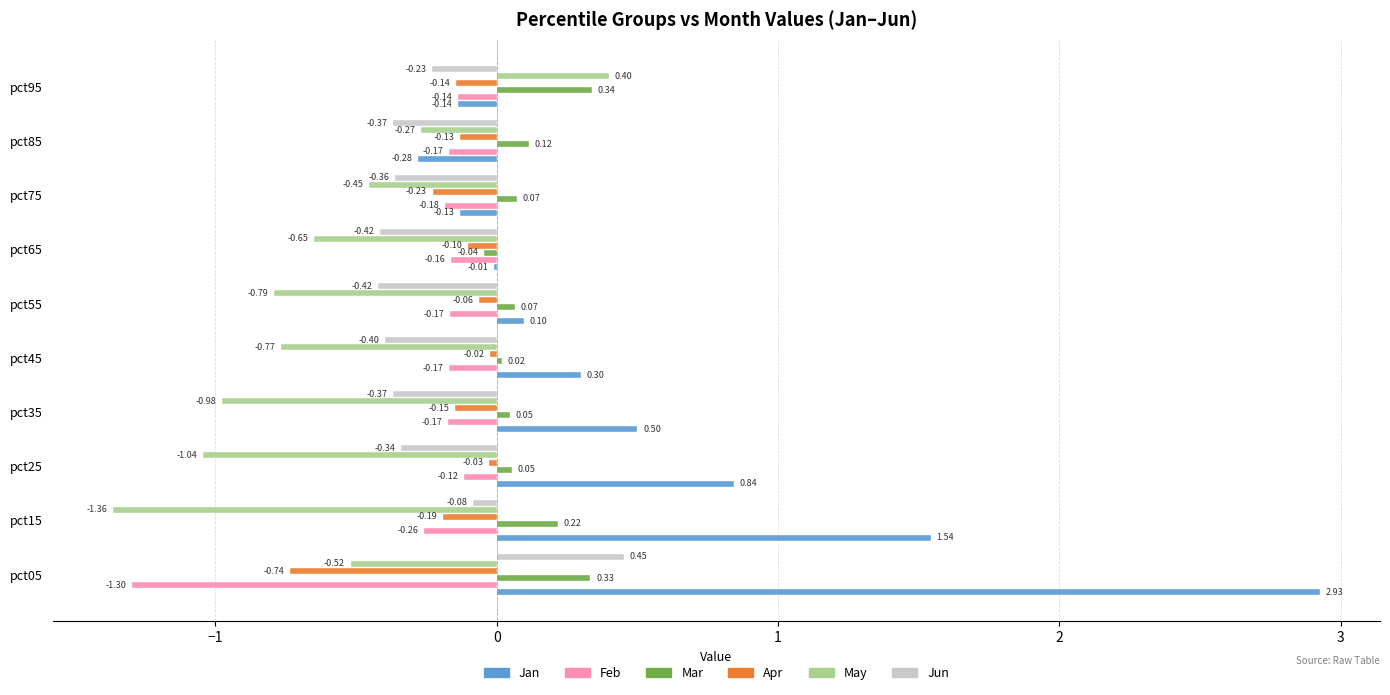

Between pct75 and pct95, which series saw the biggest shift?

May